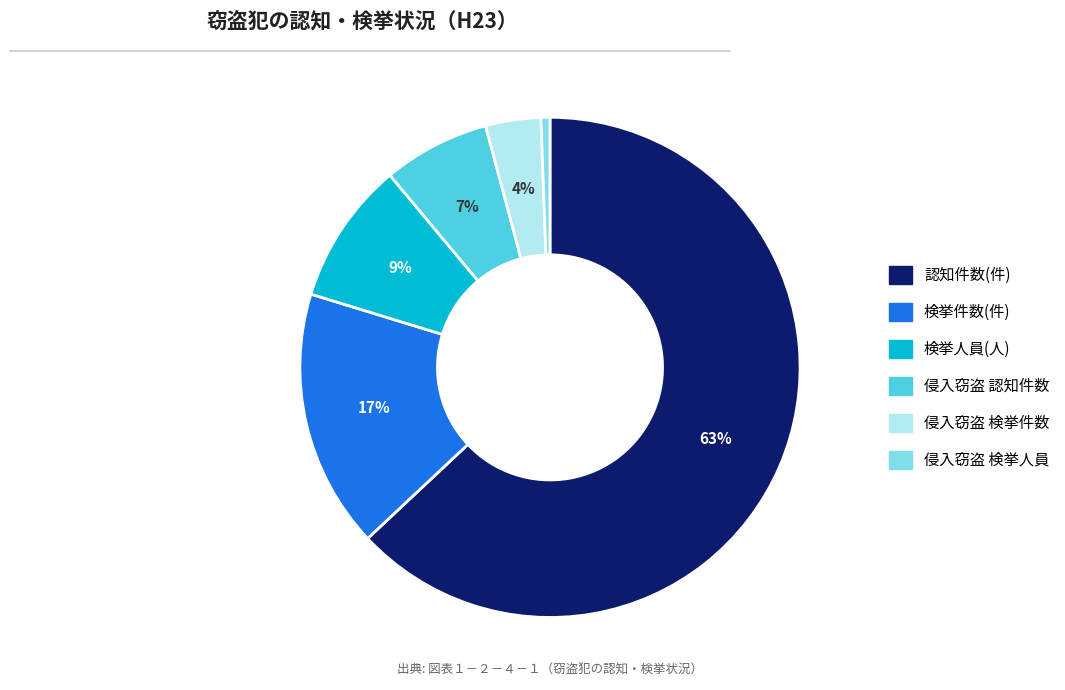

To the nearest percent, what percentage of the pie is 検挙人員(人)?

9%